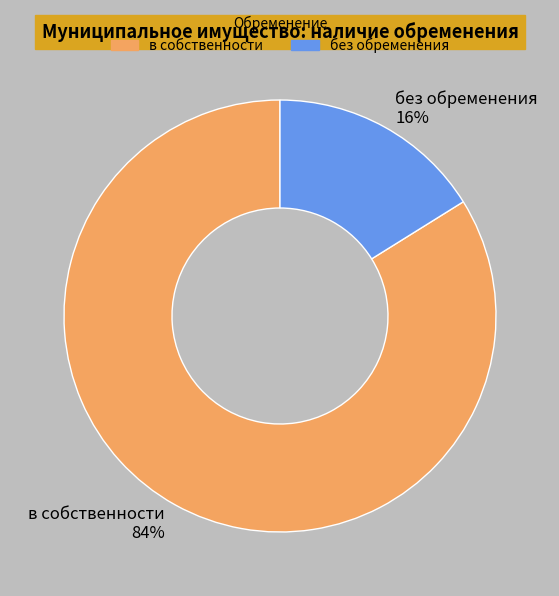

To the nearest percent, what is the combined percentage of в собственности and без обременения?

100%